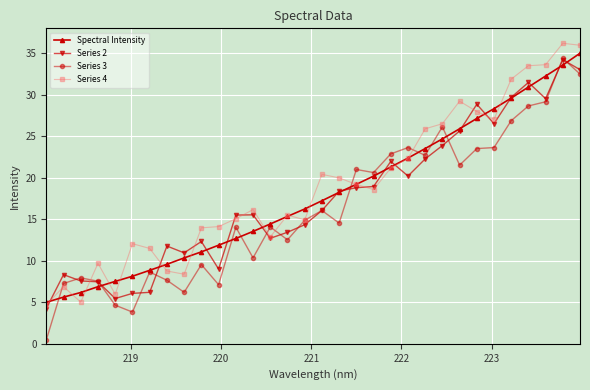

Which series has the largest range (max minus min)?

Series 3